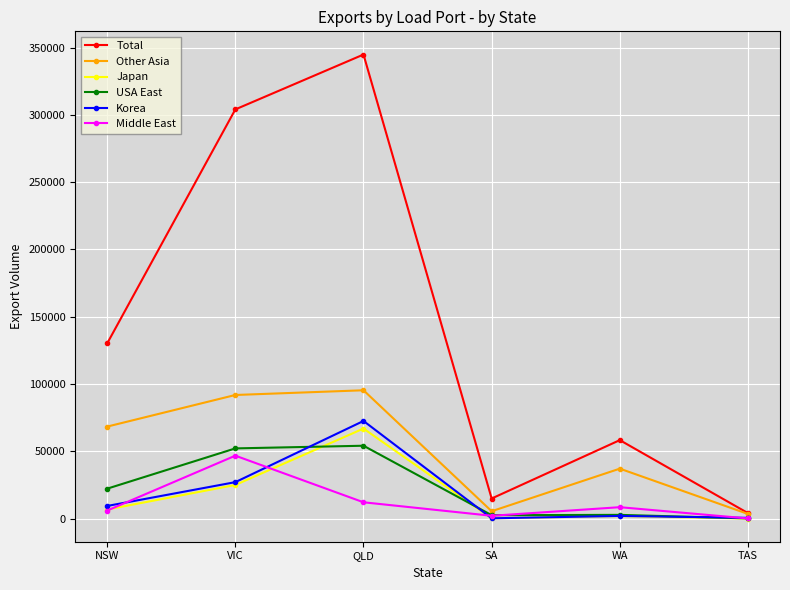

What is the highest value of the Other Asia series?

95312